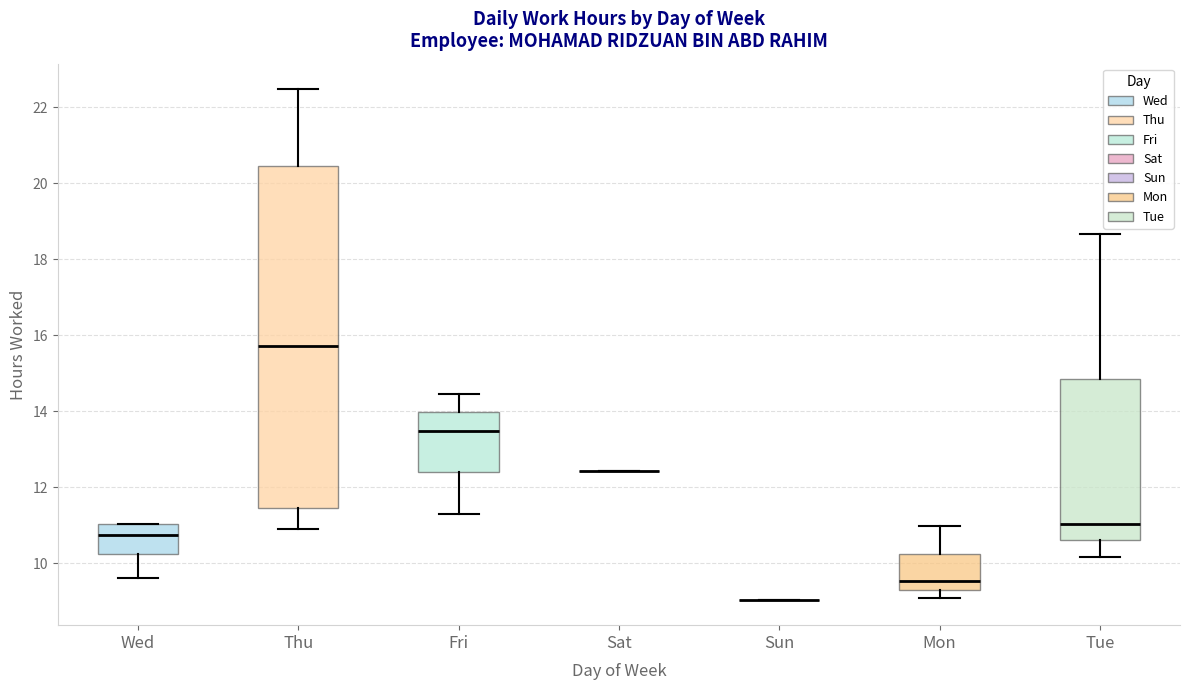

Which box is the tallest, from its lower edge to its upper edge?

Thu